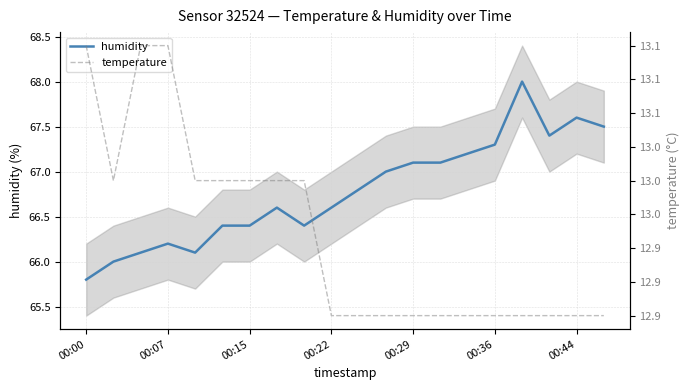

True or false: humidity has a value of 66.2 at 00:07.

True